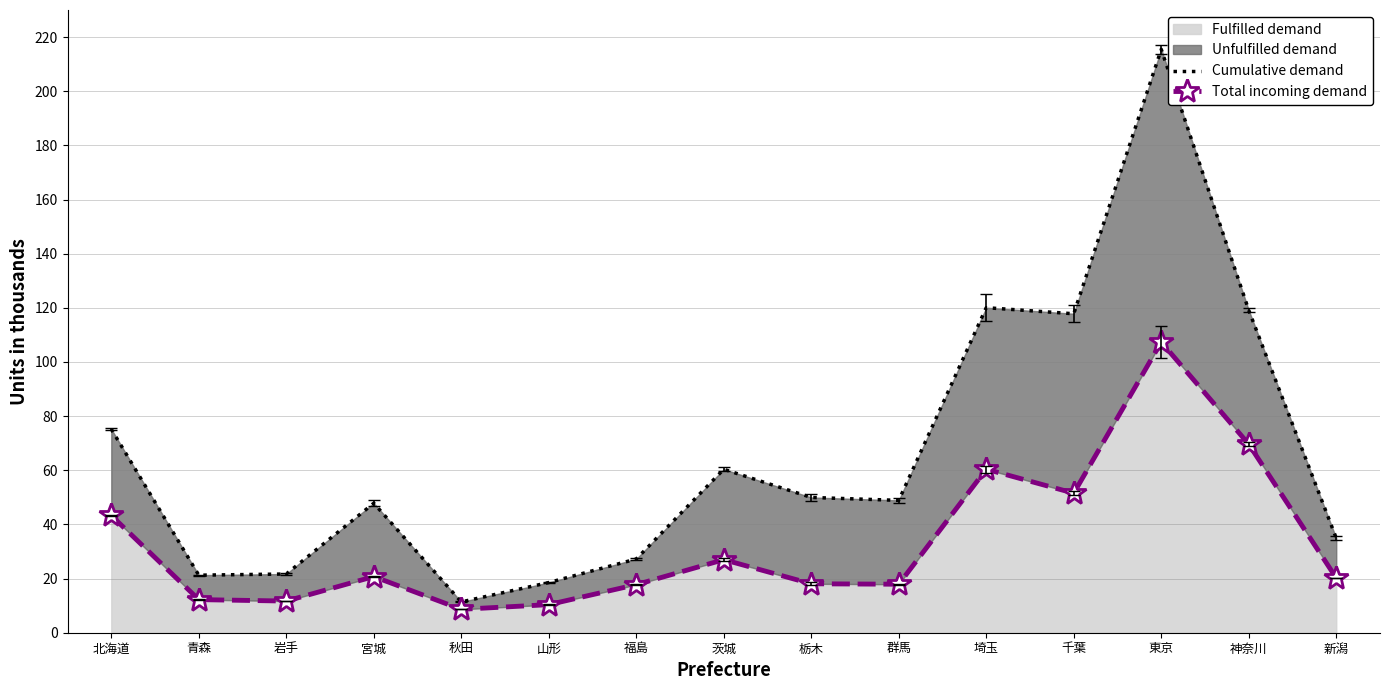

The Cumulative demand series shows 31.9 at 青森. True or false?

False